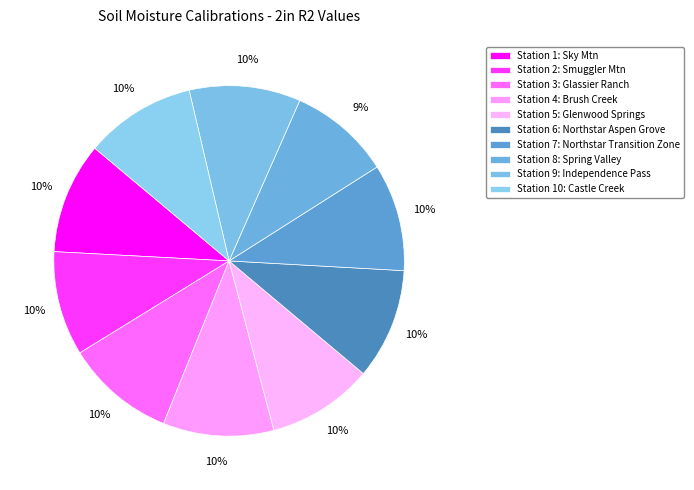

To the nearest percent, what is the average slice percentage?

10%